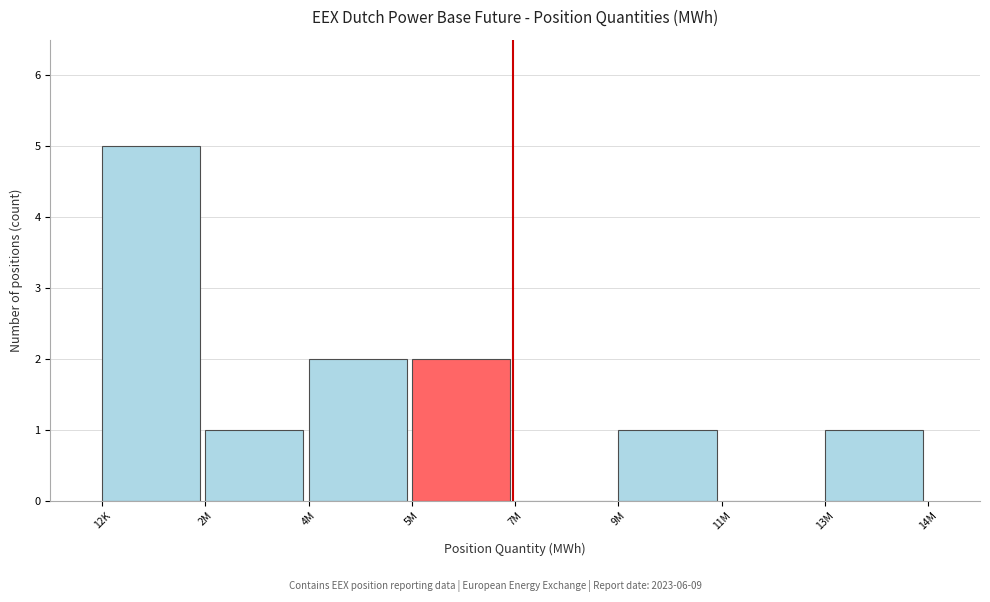

Reading left to right, what are all the values shown in this chart?

12K=5	2M=1	4M=2	5M=2	7M=0	9M=1	11M=0	13M=1